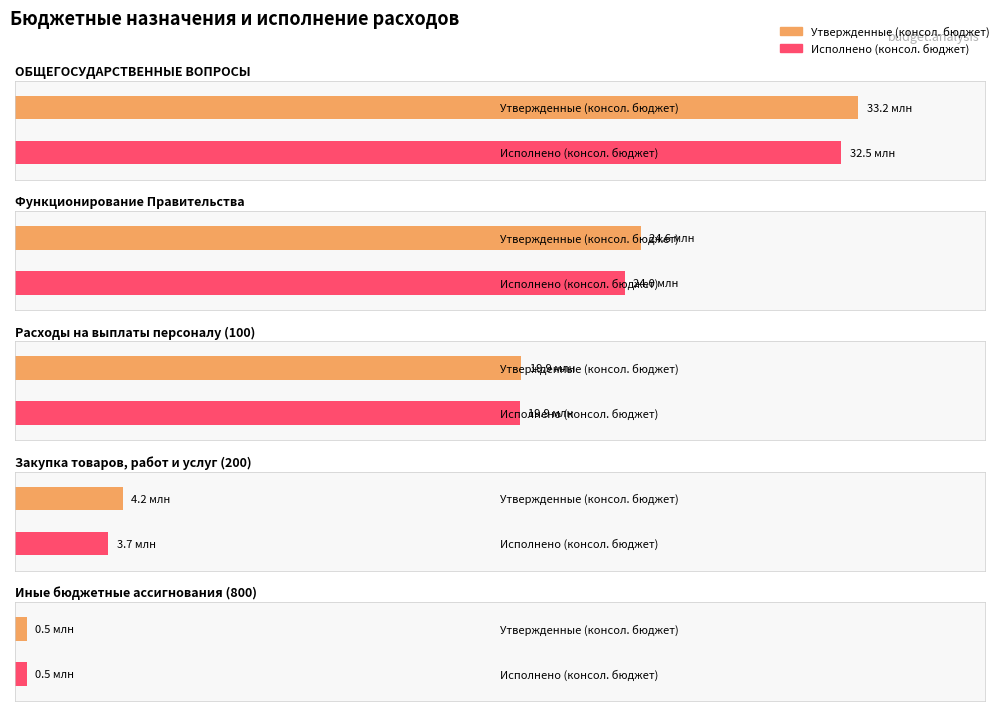

What is the lowest value of the Утвержденные (консол. бюджет) series?

461069.0